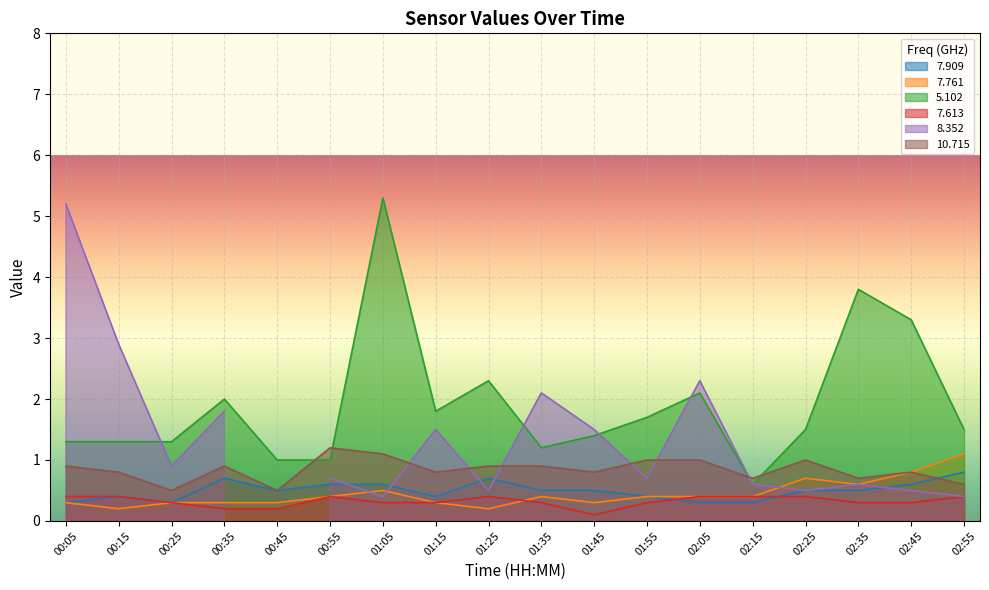

At which category is the sum across all series the highest?

01:05